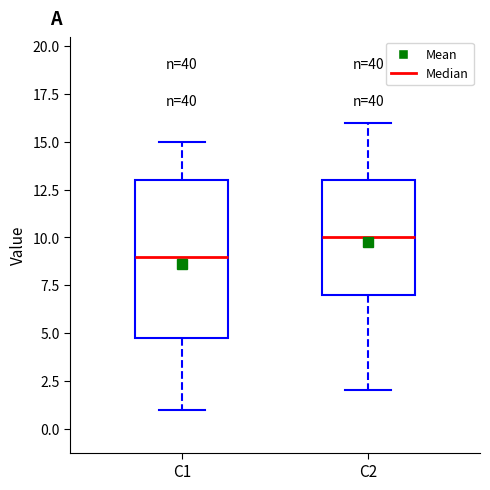

Which box is the tallest, from its lower edge to its upper edge?

C1